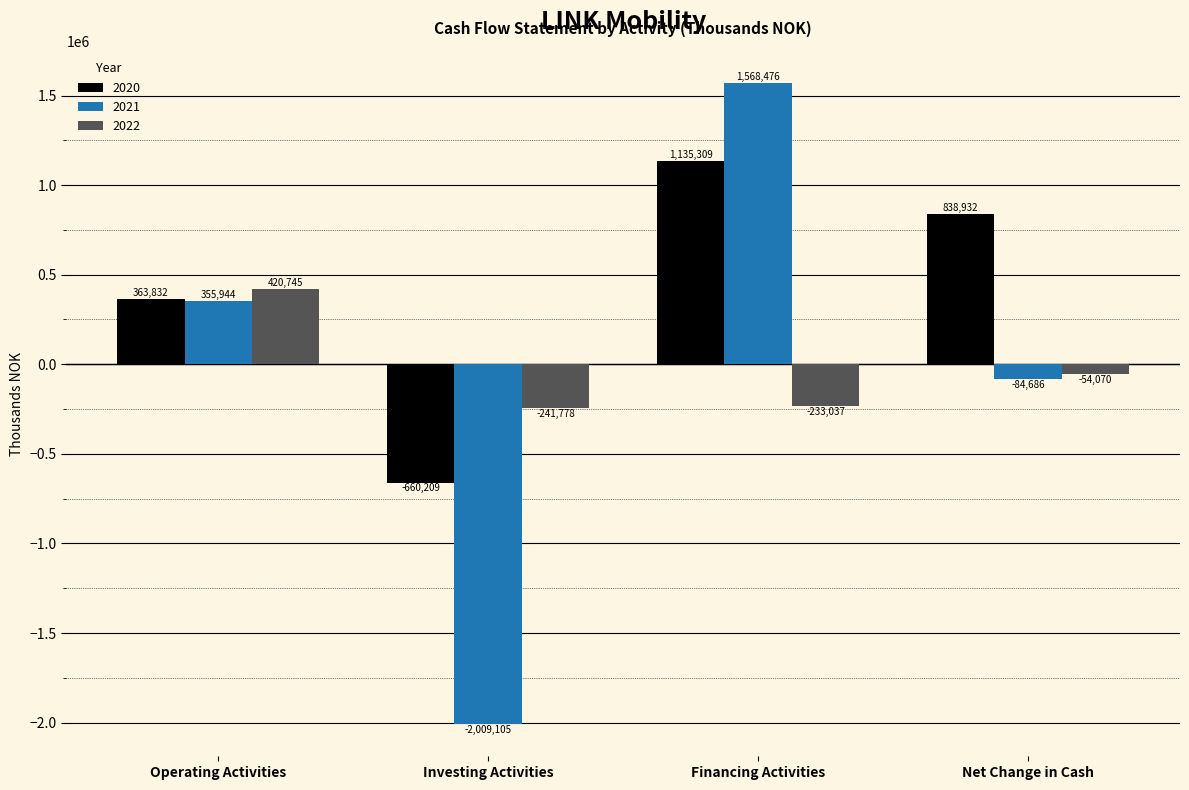

What is the minimum value for 2021?

-2009105